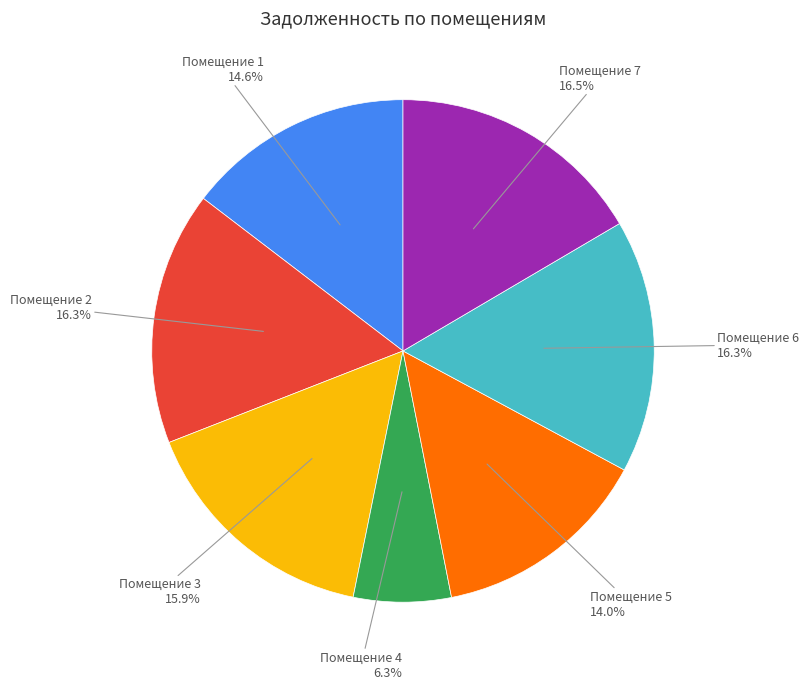

Is there any slice that represents more than half of the pie?

No